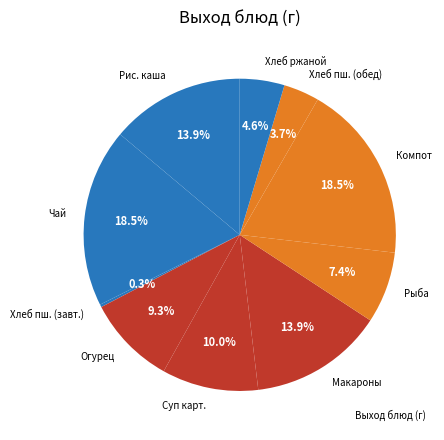

Combined, do Суп карт. and Хлеб пш. (обед) account for over 50%?

No